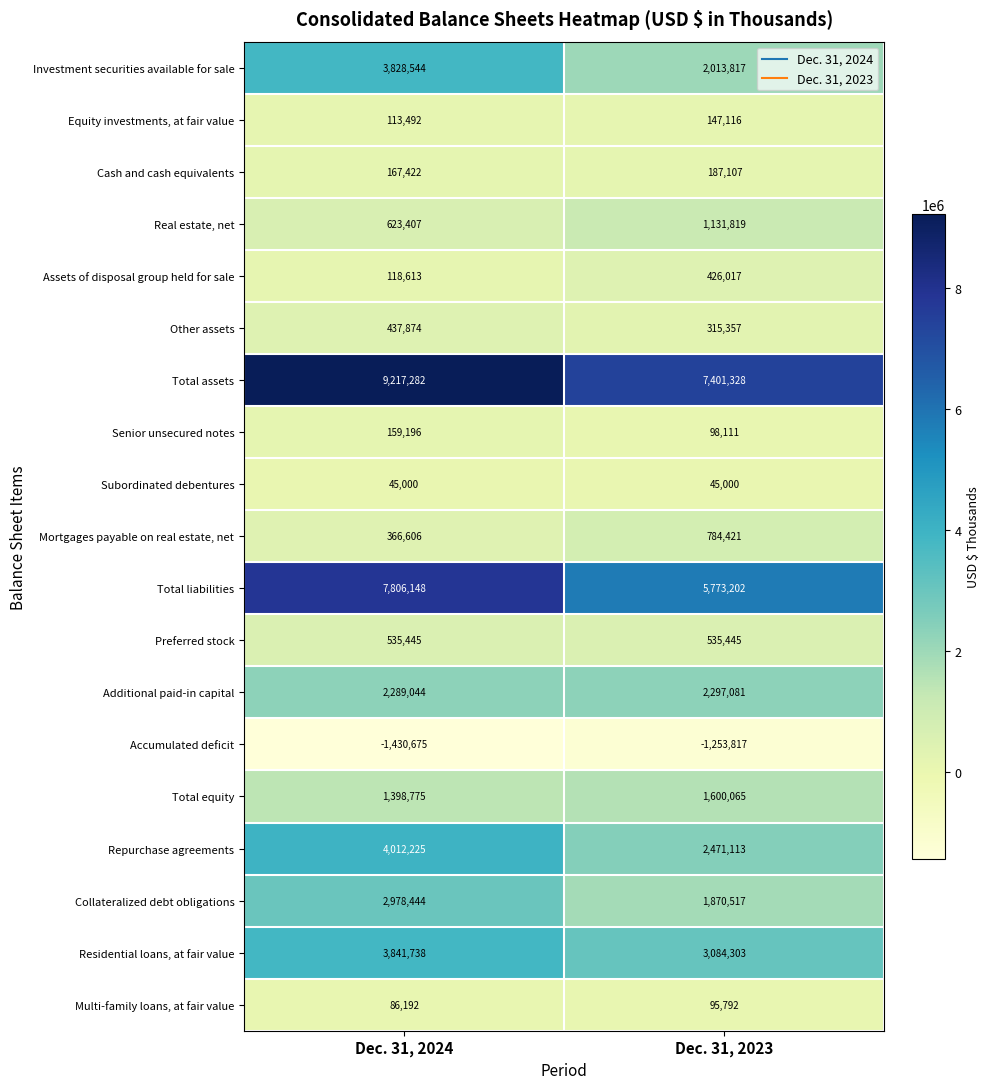

True or false: Assets of disposal group held for sale has a value of 652755 at Dec. 31, 2023.

False